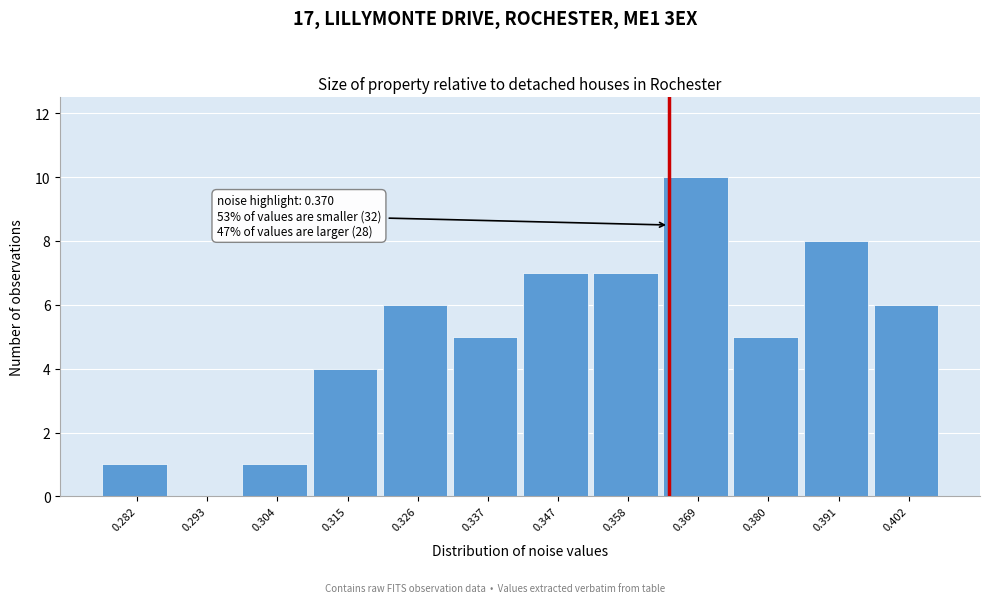

Reading left to right, transcribe all the data shown in this chart.

0.282=1	0.293=0	0.304=1	0.315=4	0.326=6	0.337=5	0.347=7	0.358=7	0.369=10	0.380=5	0.391=8	0.402=6